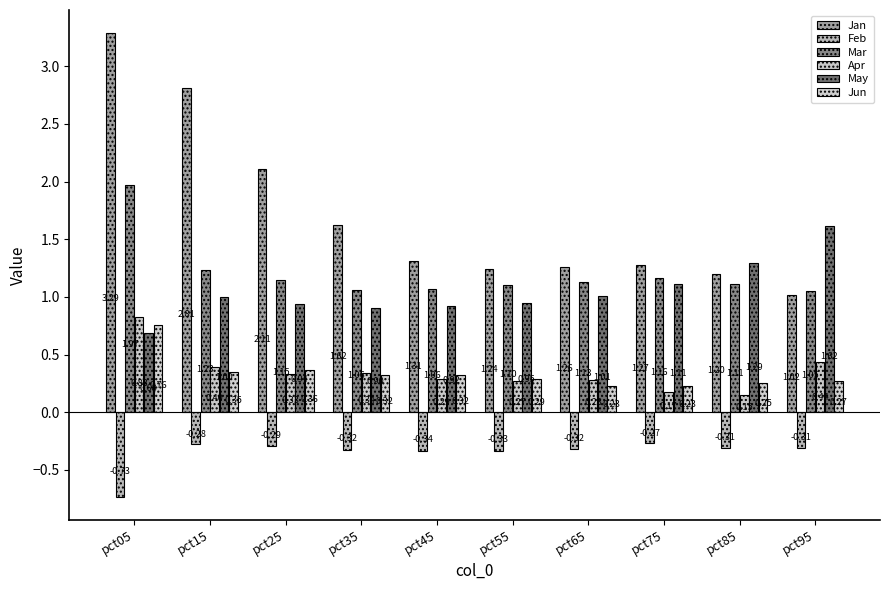

At which category does the chart reach its minimum across all series?

pct05